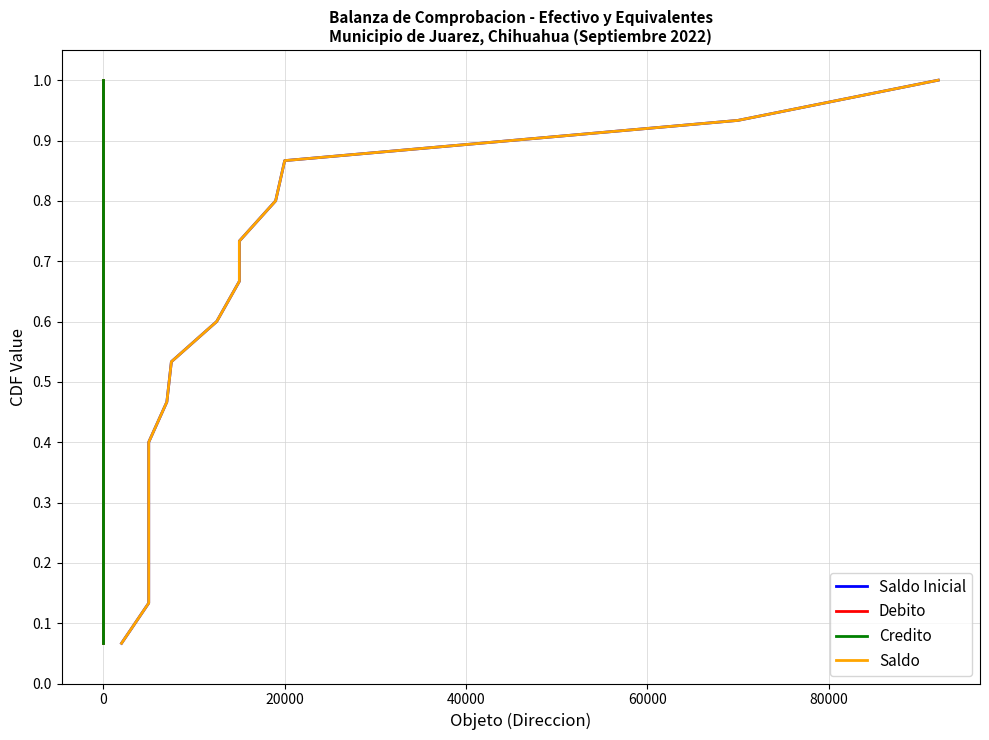

Which series changed the most between 0 and 100000?

Saldo Inicial